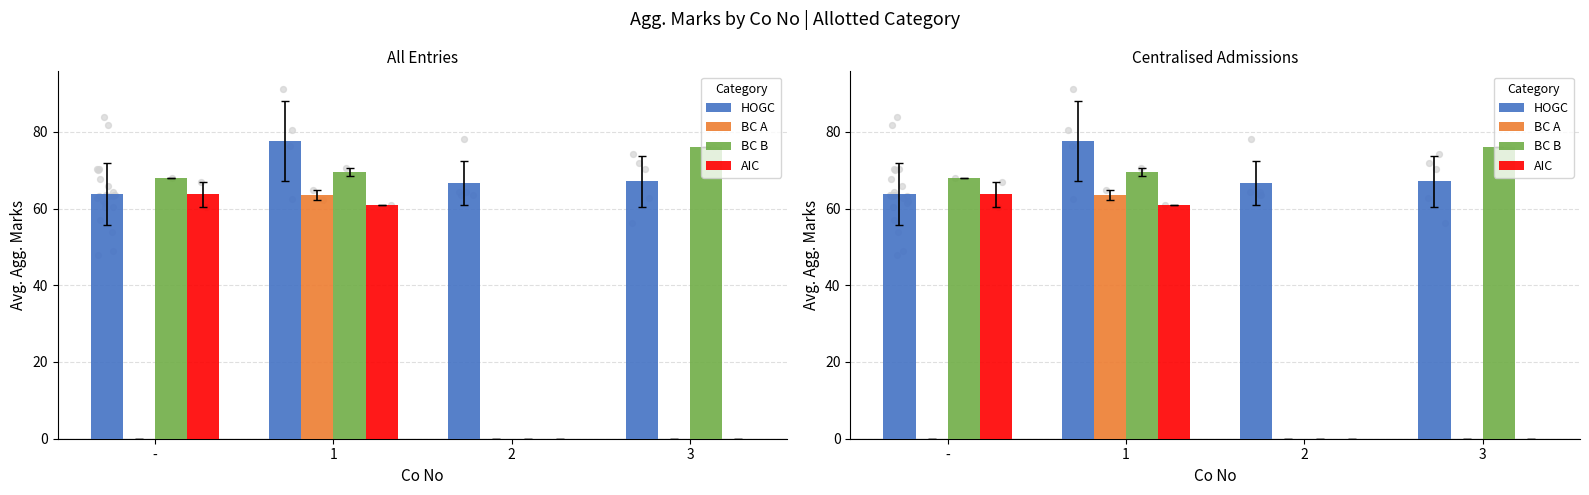

Is the value of HOGC at - greater than the value of BC B at -?

No